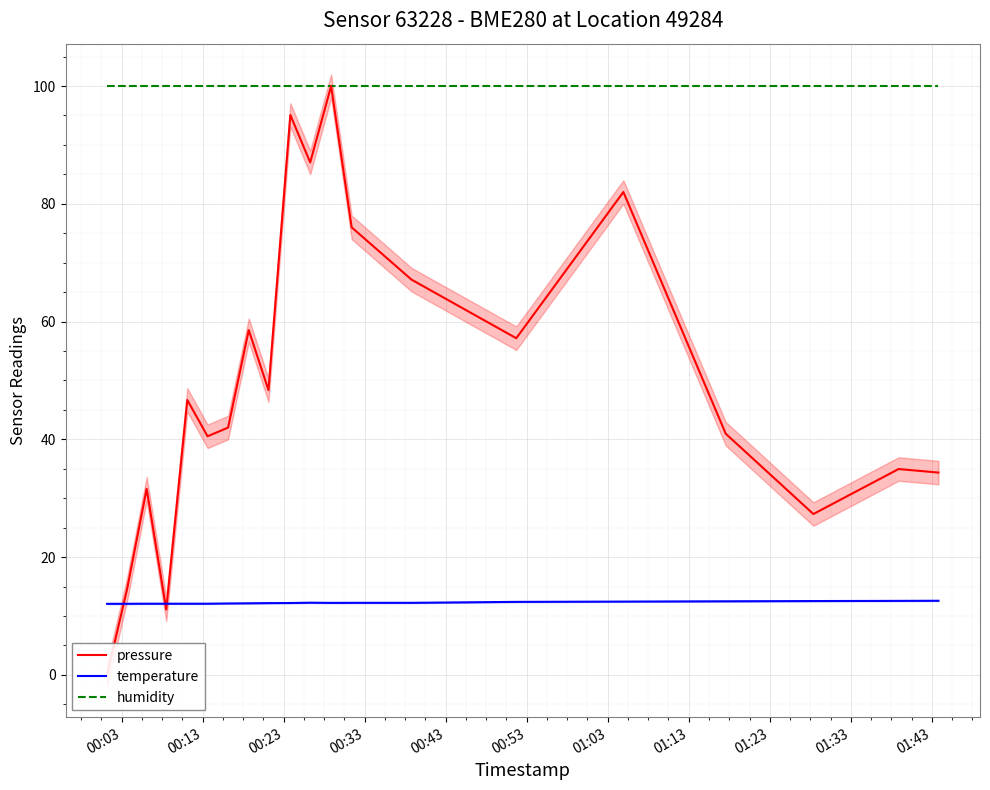

True or false: humidity and temperature intersect in this chart.

False